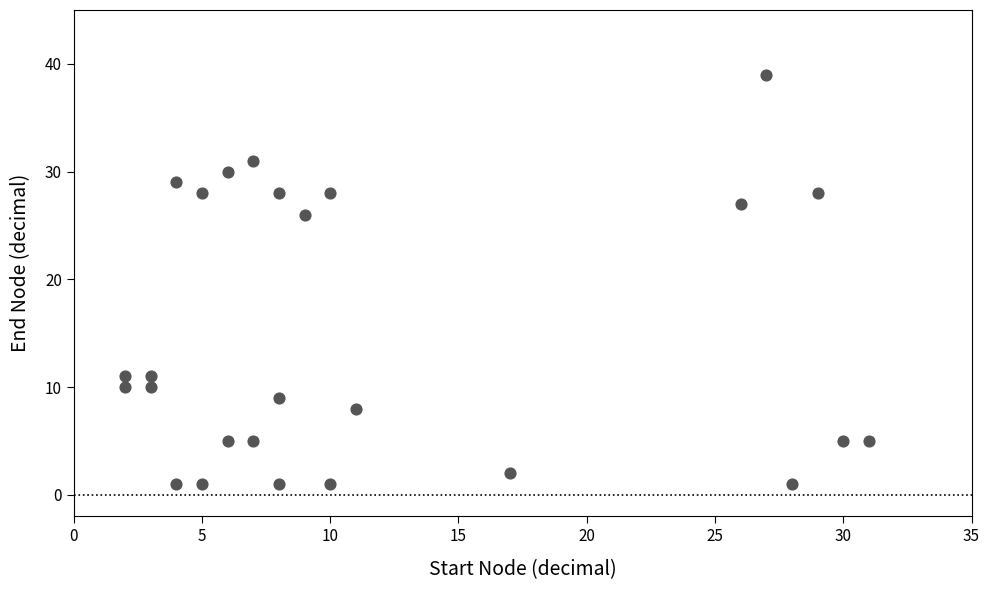

What is the range of X values (max minus min)?

29